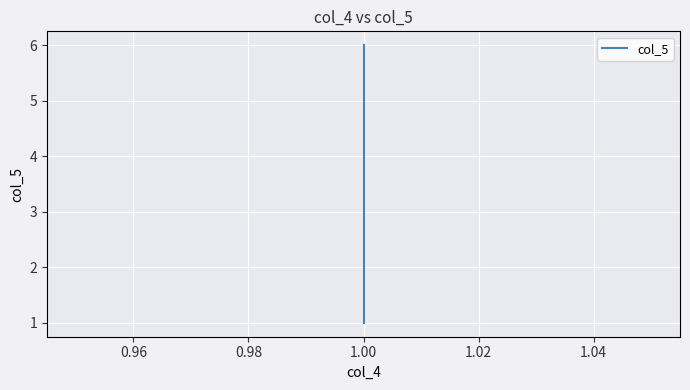

How many lines are shown in the chart?

1